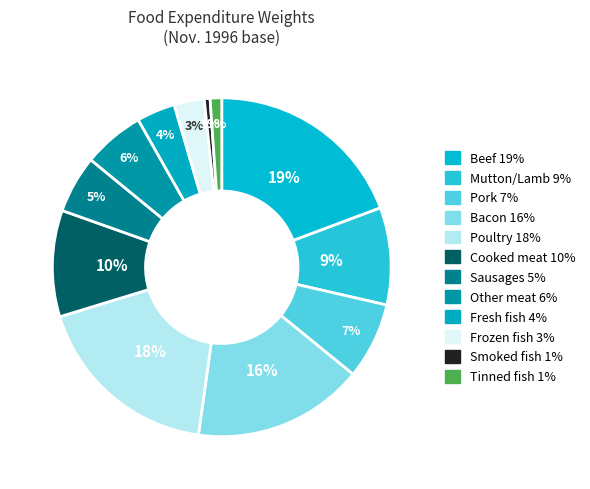

Count the number of slices in the pie.

12